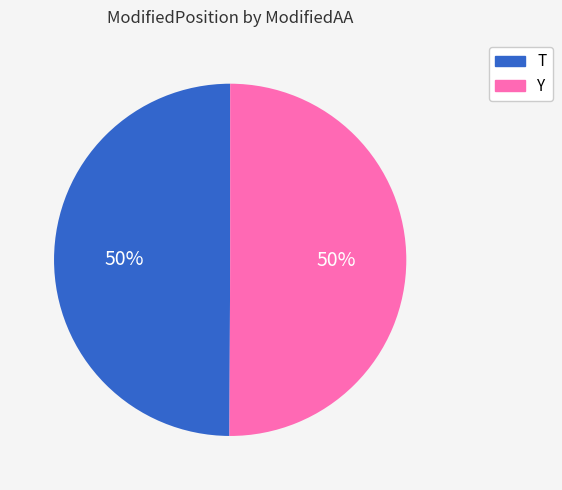

What percentage is the T slice, to the nearest percent?

50%